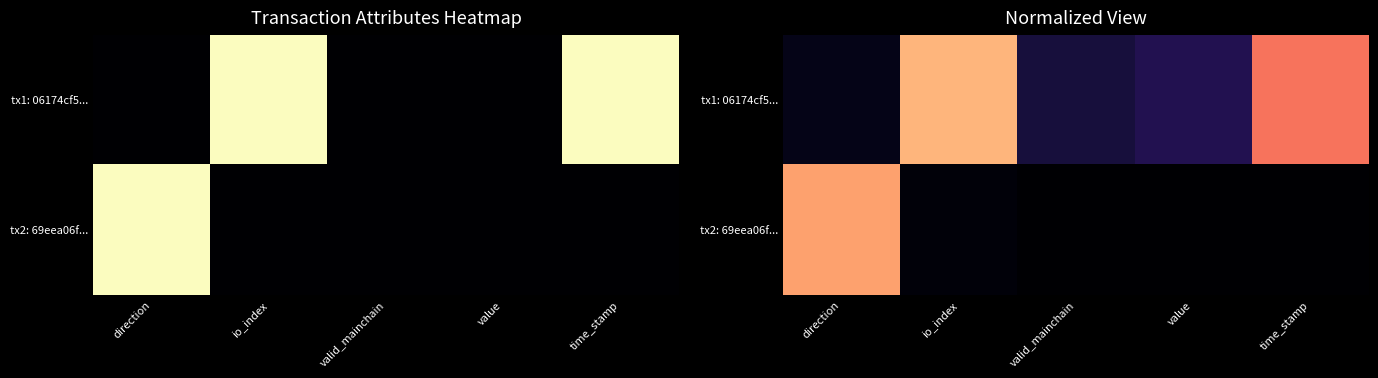

What is the difference between the maximum and second lowest values in the tx2: 69eea06f... series?

0.8